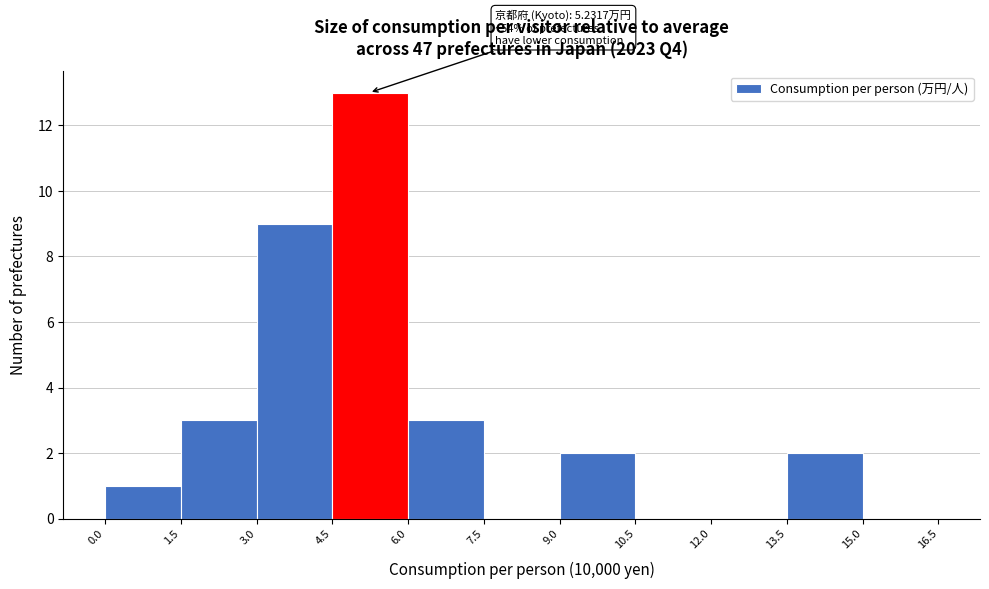

Over which range of the x-axis is the bar tallest?

4.5 to 6.0